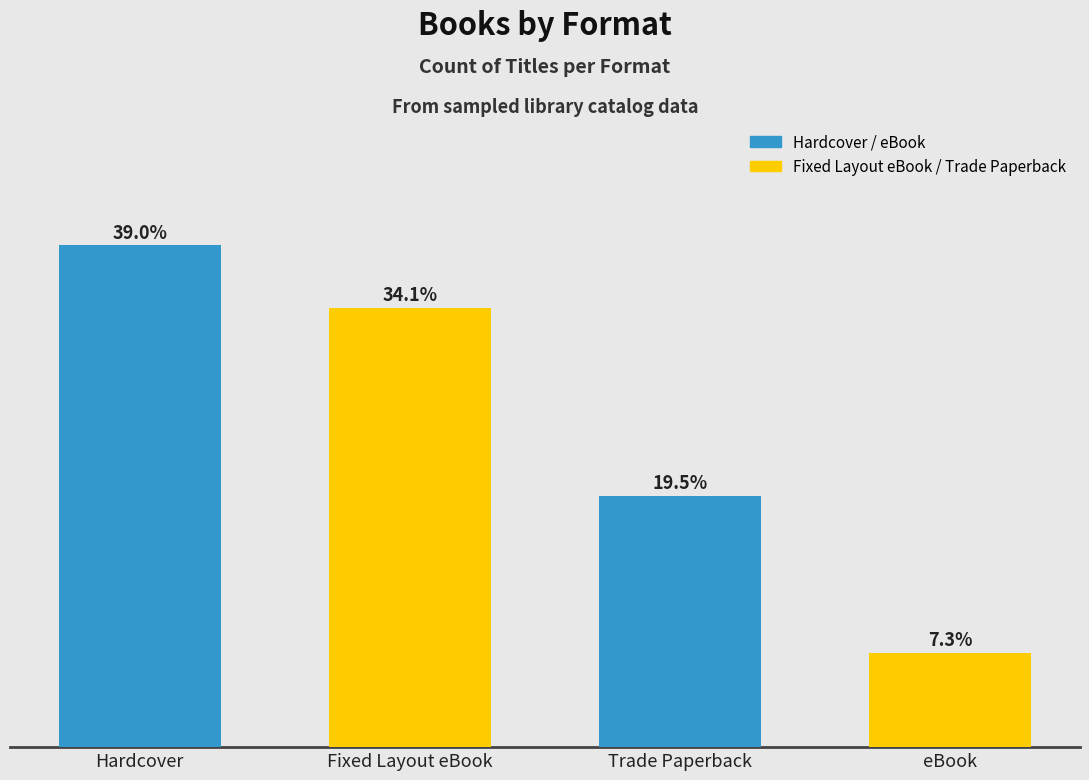

Which category has the highest value across all series?

Hardcover